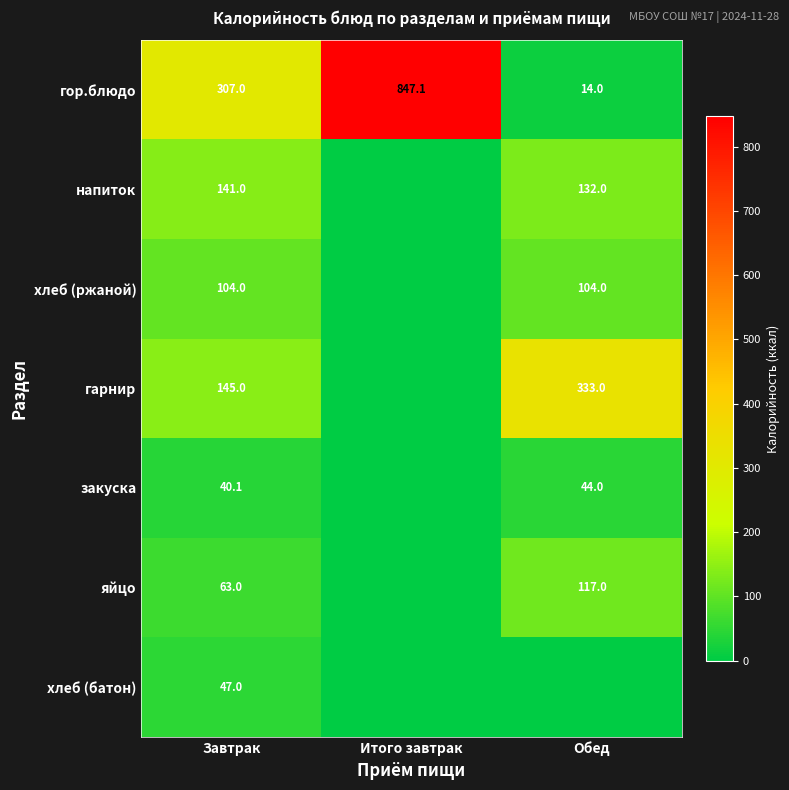

True or false: напиток has a value of 132.0 at Обед.

True